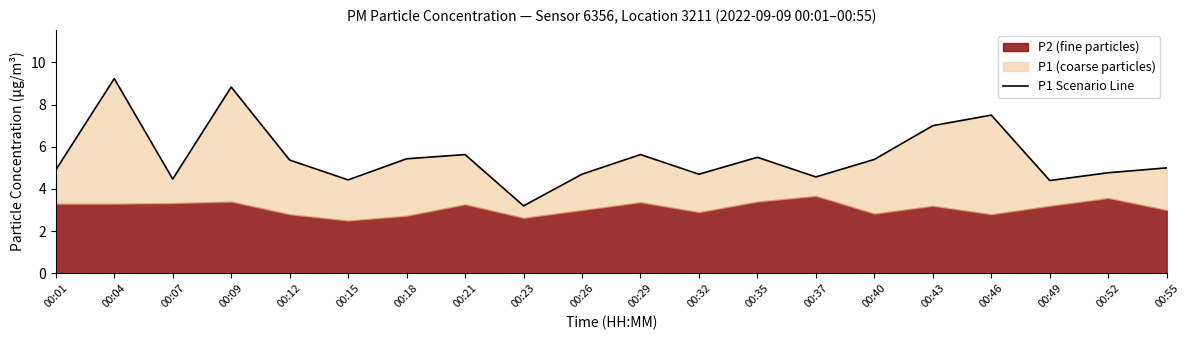

Reading left to right, extract all data points from this chart.

00:01=4.9	00:04=9.2	00:07=4.5	00:09=8.8	00:12=5.4	00:15=4.4	00:18=5.4	00:21=5.6	00:23=3.2	00:26=4.7	00:29=5.6	00:32=4.7	00:35=5.5	00:37=4.6	00:40=5.4	00:43=7.0	00:46=7.5	00:49=4.4	00:52=4.8	00:55=5.0